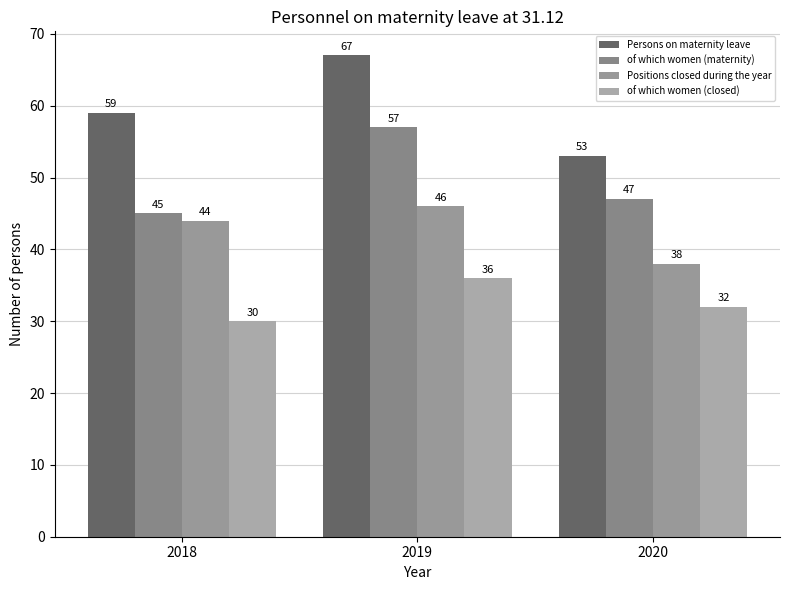

At which category does the chart reach its minimum across all series?

2018